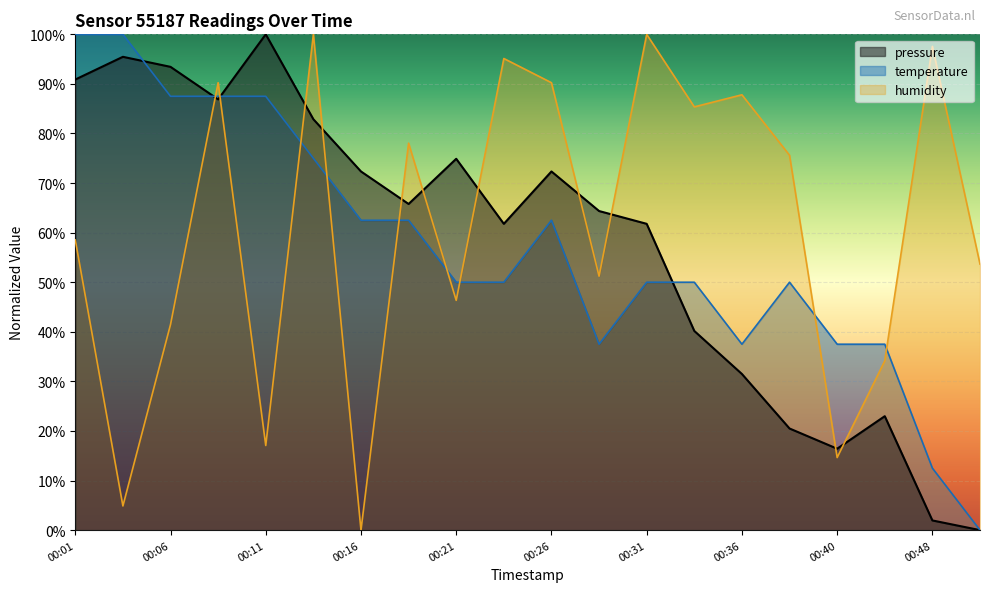

Which series has the largest total across all categories?

humidity